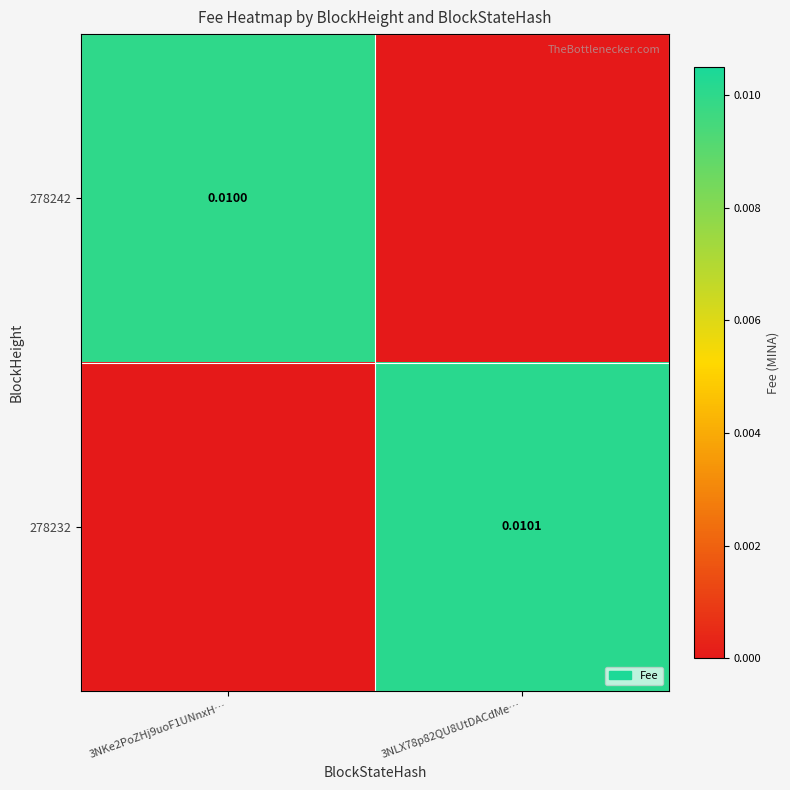

Is the value of 278242 at 3NKe2PoZHj9uoF1UNnxH… greater than the value of 278232 at 3NLX78p82QU8UtDACdMe…?

No